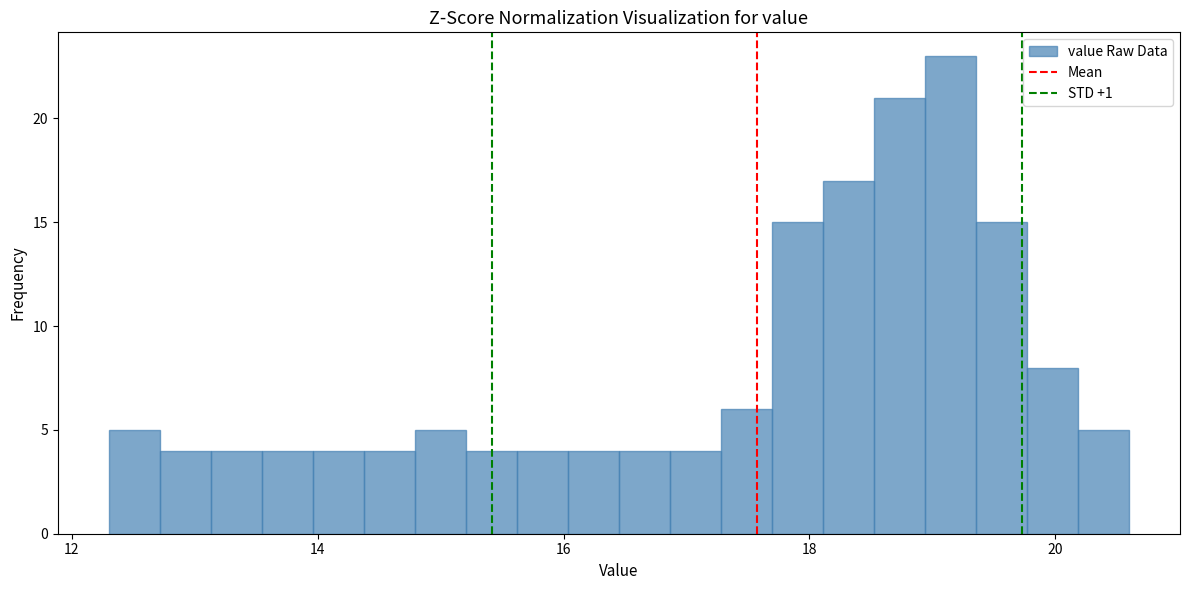

Read against the x-axis, roughly where is the centre of the tallest bar?

19.2